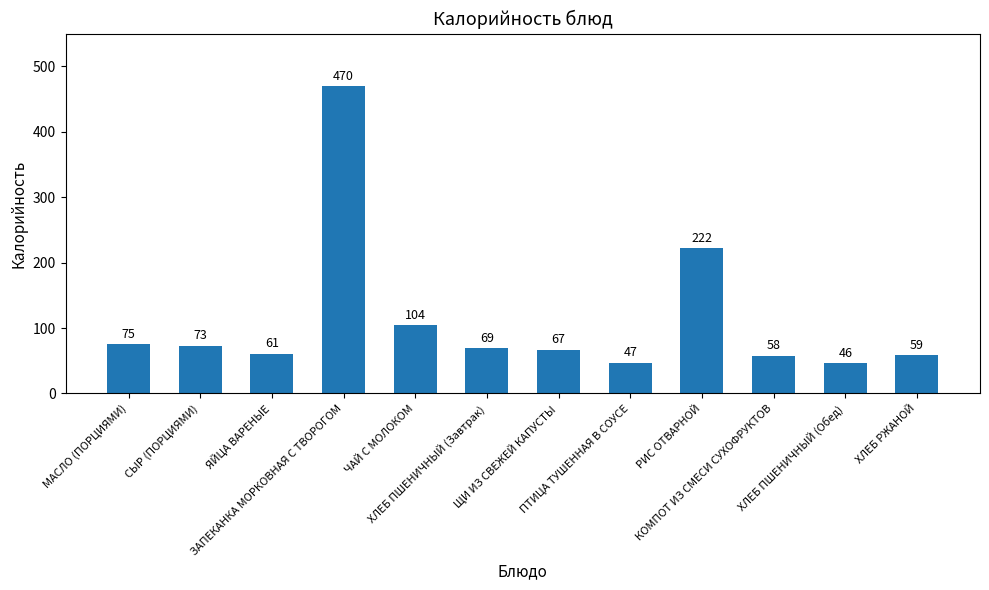

The chart shows a value of 49 at СЫР (ПОРЦИЯМИ). True or false?

False